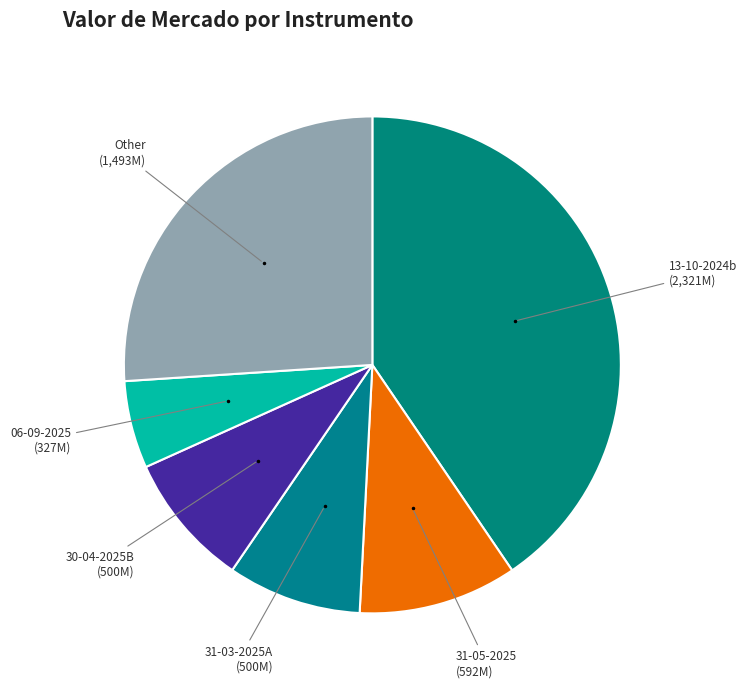

Is there a majority slice in this chart?

No